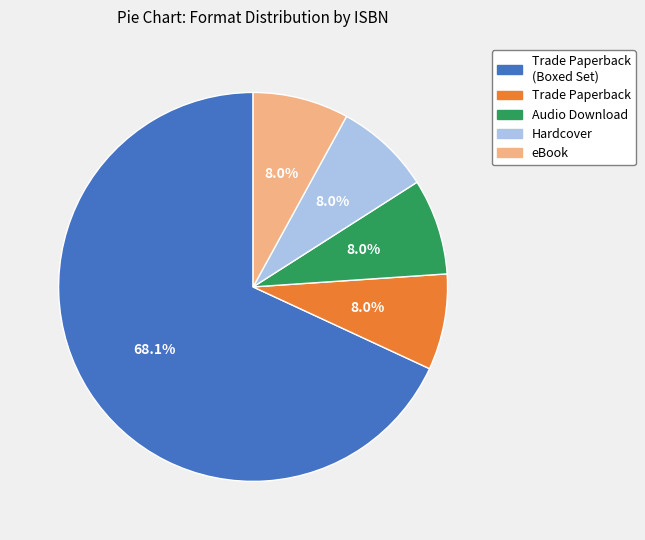

Does any single category account for the majority?

Yes